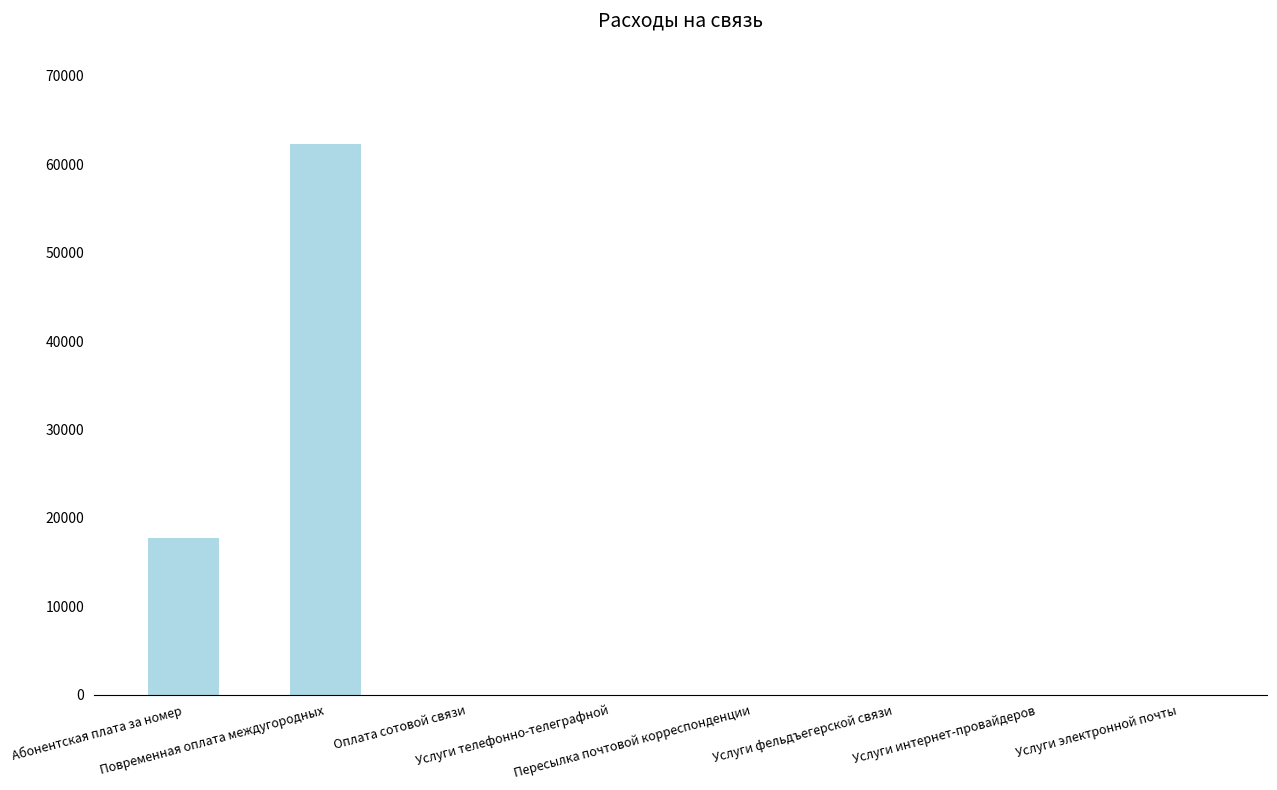

What is the sum of all values?

80000